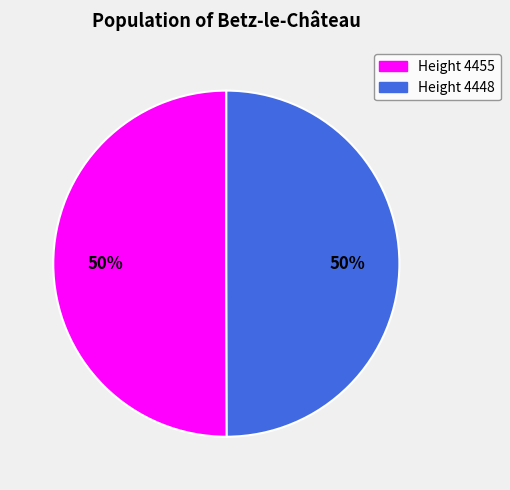

To the nearest percent, what percentage of the pie is Height 4448?

50%